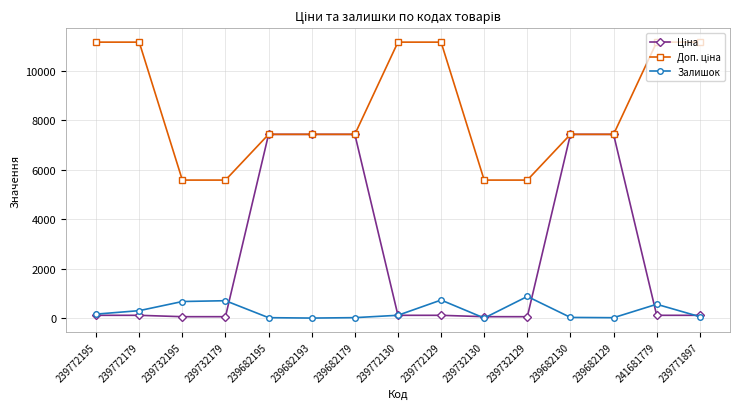

What is the value of the Залишок point at the 13th from the left?

15.0